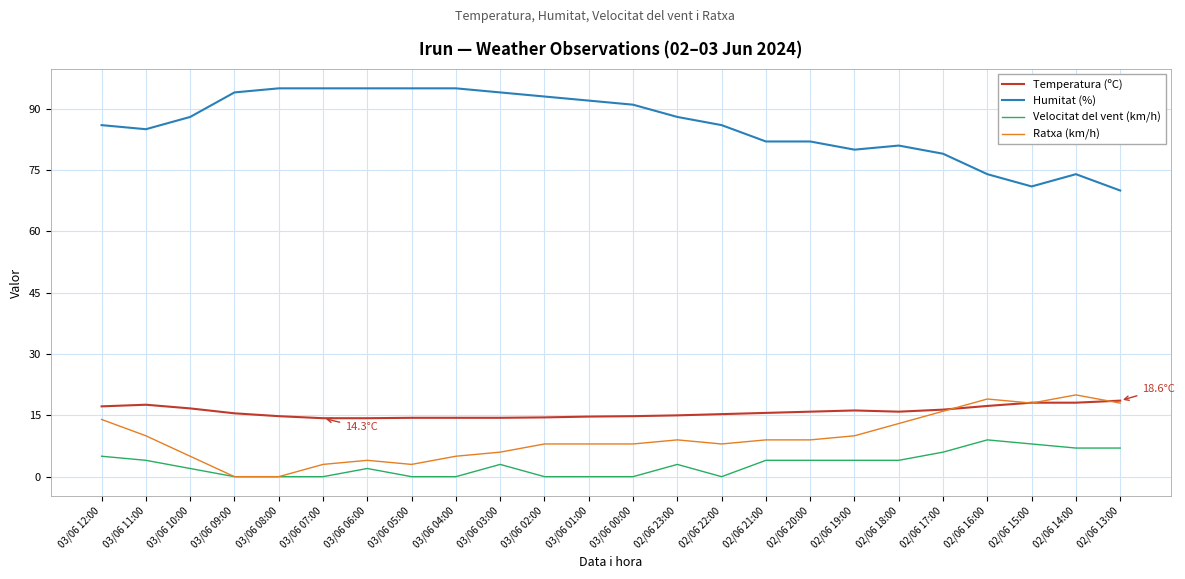

What is the difference between the maximum and minimum values in the Temperatura (ºC) series?

4.3